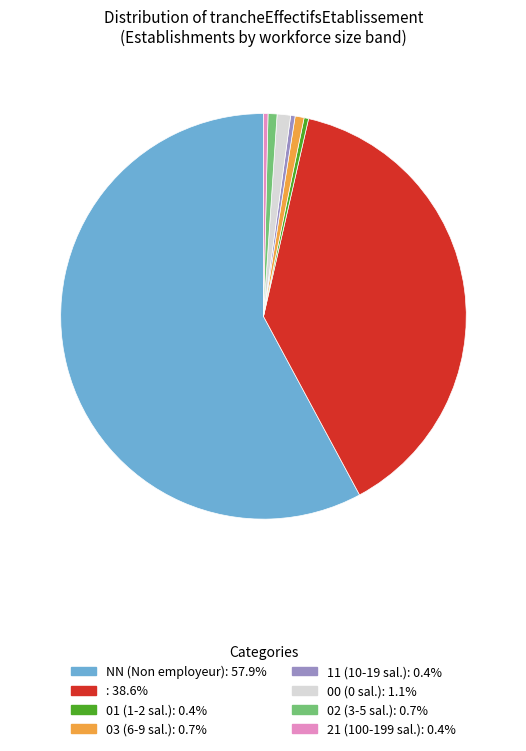

Is there any slice that represents more than half of the pie?

Yes